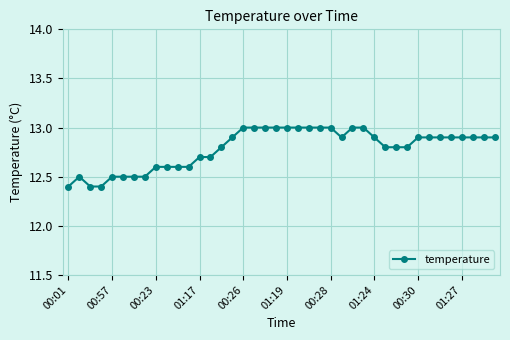

What is the sum of all values?

511.6